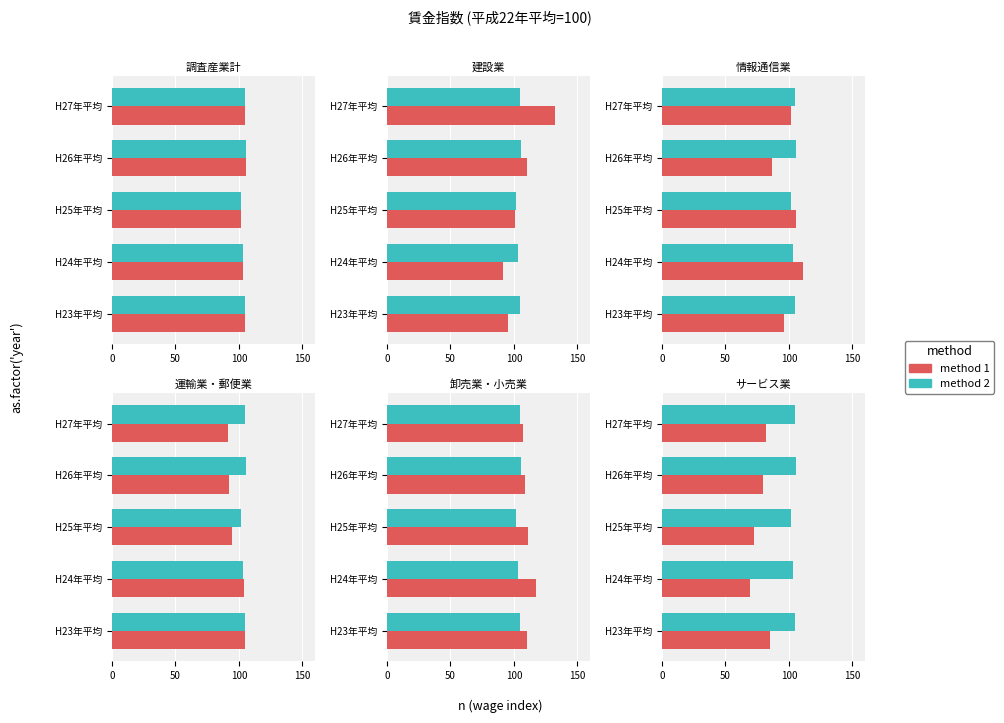

What are all the series names shown in the legend?

method 1, method 2